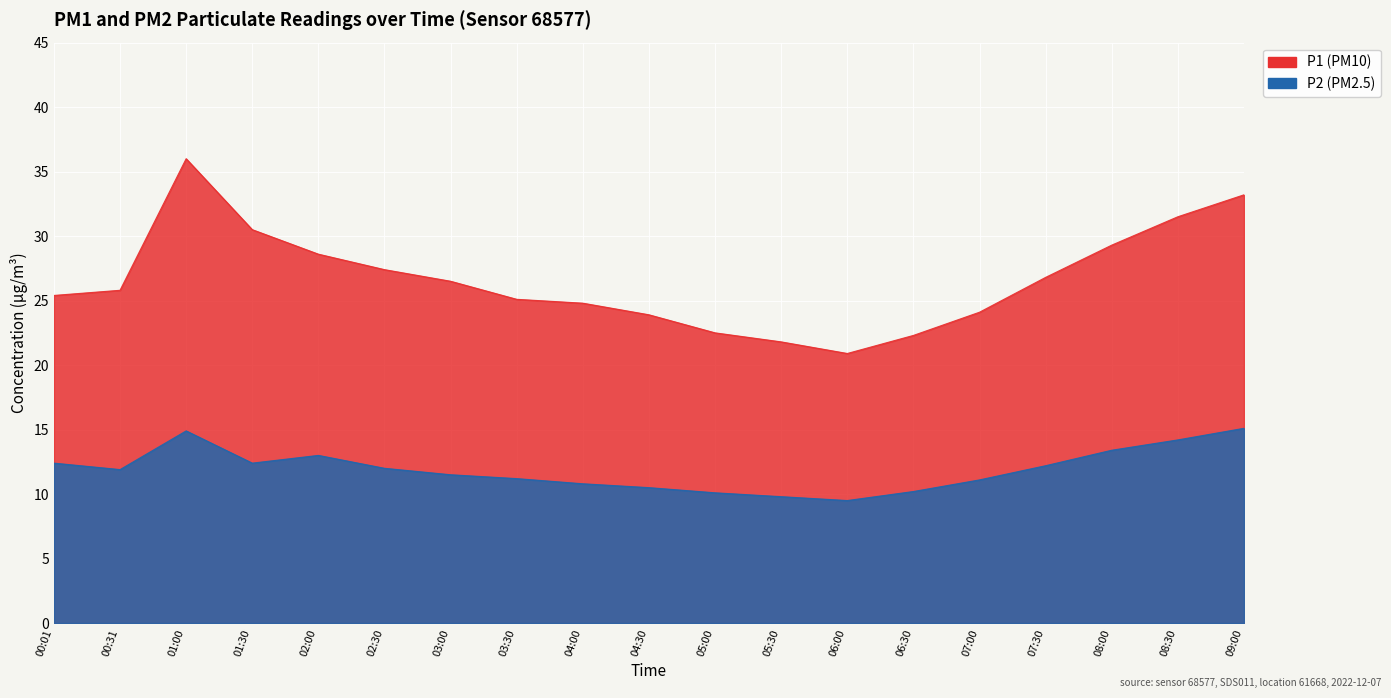

Which series has the largest total across all categories?

P1